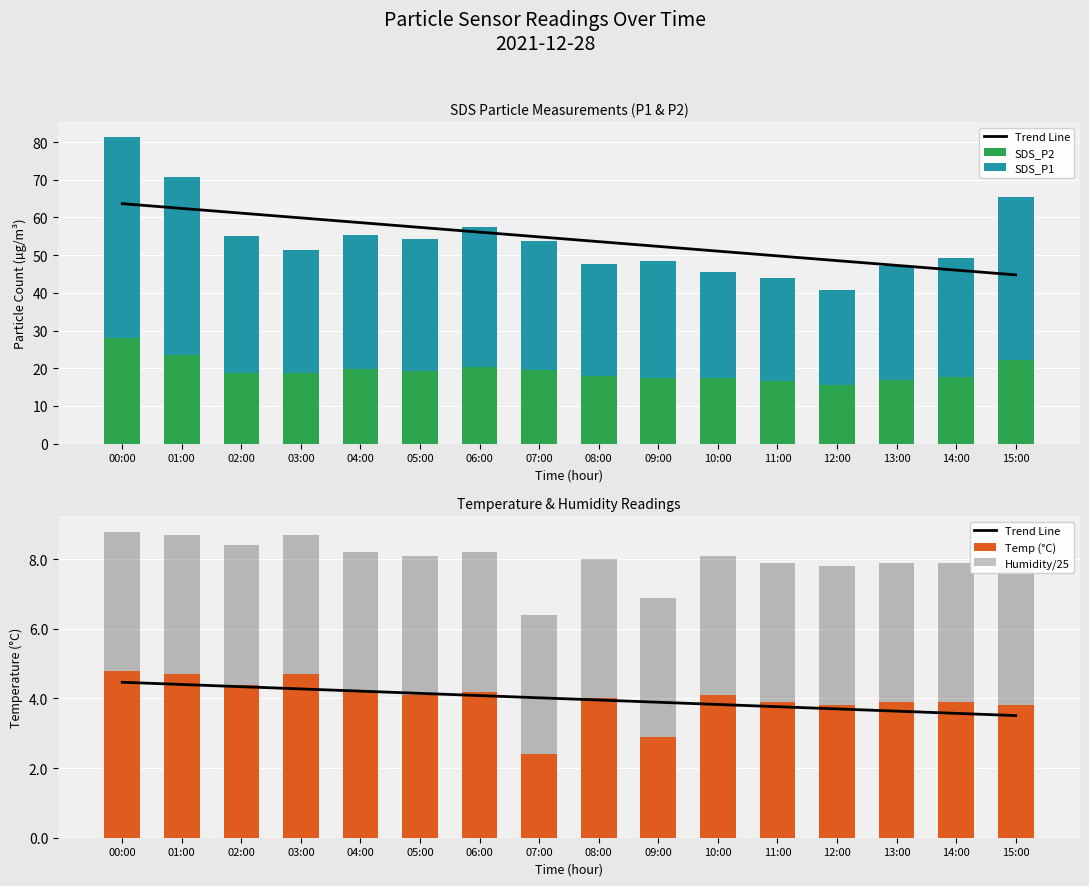

Reading left to right, list all the values displayed in this chart.

Trend Line: 00:00=4.5	01:00=4.4	02:00=4.3	03:00=4.3	04:00=4.2	05:00=4.1	06:00=4.1	07:00=4.0	08:00=4.0	09:00=3.9	10:00=3.8	11:00=3.8	12:00=3.7	13:00=3.6	14:00=3.6	15:00=3.5
SDS_P2: 00:00=28.0	01:00=23.4	02:00=18.6	03:00=18.7	04:00=19.9	05:00=19.2	06:00=20.3	07:00=19.4	08:00=17.9	09:00=17.5	10:00=17.4	11:00=16.6	12:00=15.5	13:00=16.8	14:00=17.6	15:00=22.2
SDS_P1: 00:00=53.2	01:00=47.3	02:00=36.5	03:00=32.7	04:00=35.4	05:00=35.0	06:00=37.1	07:00=34.4	08:00=29.8	09:00=30.9	10:00=28.1	11:00=27.3	12:00=25.2	13:00=30.4	14:00=31.6	15:00=43.3
Temp (°C): 00:00=4.8	01:00=4.7	02:00=4.4	03:00=4.7	04:00=4.2	05:00=4.1	06:00=4.2	07:00=2.4	08:00=4.0	09:00=2.9	10:00=4.1	11:00=3.9	12:00=3.8	13:00=3.9	14:00=3.9	15:00=3.8
Humidity/25: 00:00=4.0	01:00=4.0	02:00=4.0	03:00=4.0	04:00=4.0	05:00=4.0	06:00=4.0	07:00=4.0	08:00=4.0	09:00=4.0	10:00=4.0	11:00=4.0	12:00=4.0	13:00=4.0	14:00=4.0	15:00=4.0